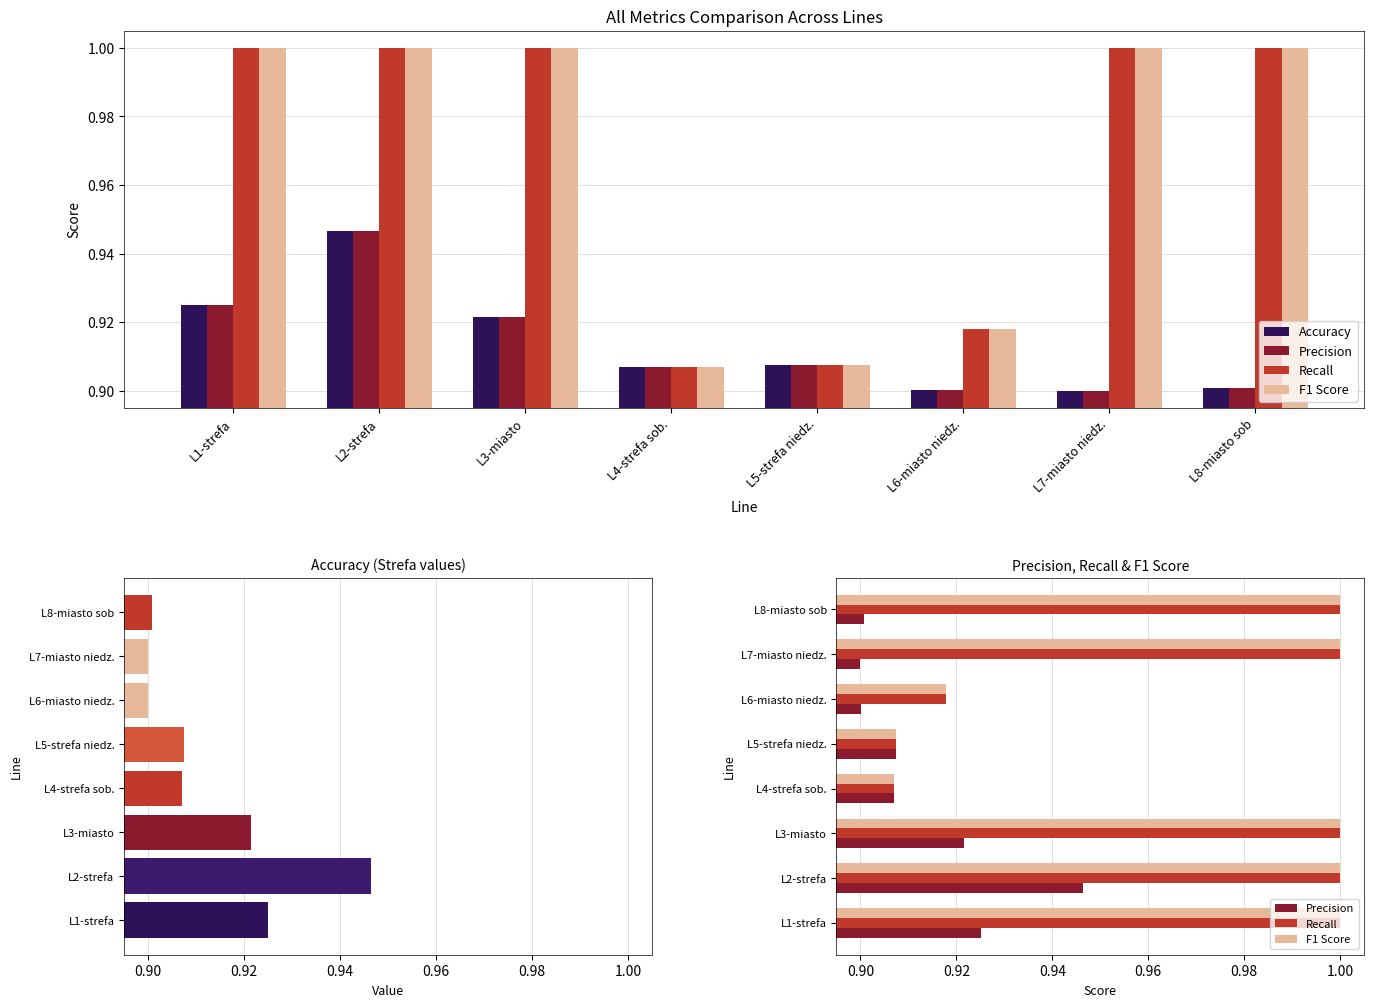

At which label is Recall closest to 0?

L4-strefa sob.